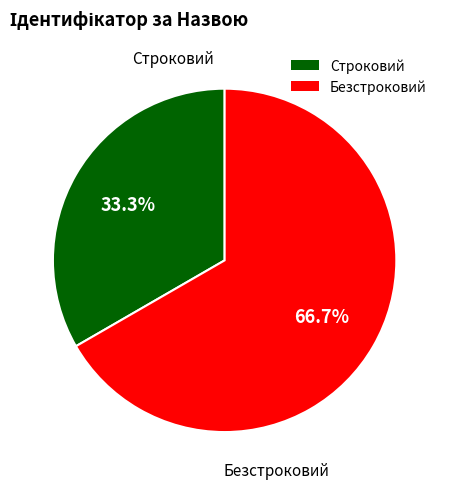

Which slice is the smallest?

Строковий